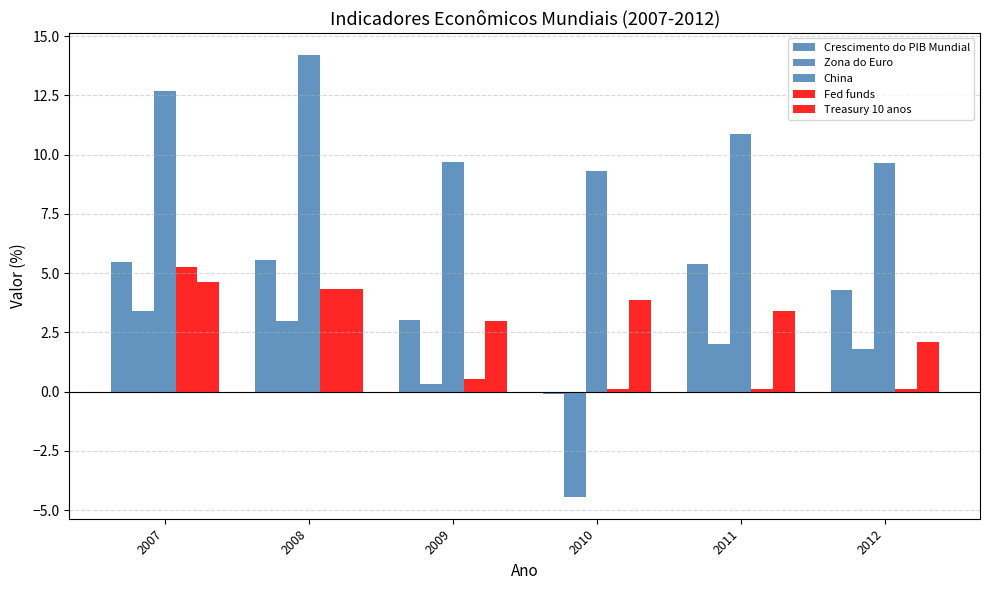

How many bars are there in each group?

5